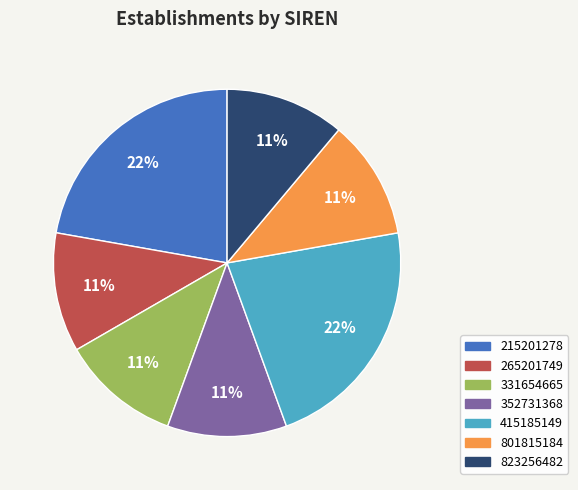

To the nearest percent, what is the average slice percentage?

14%